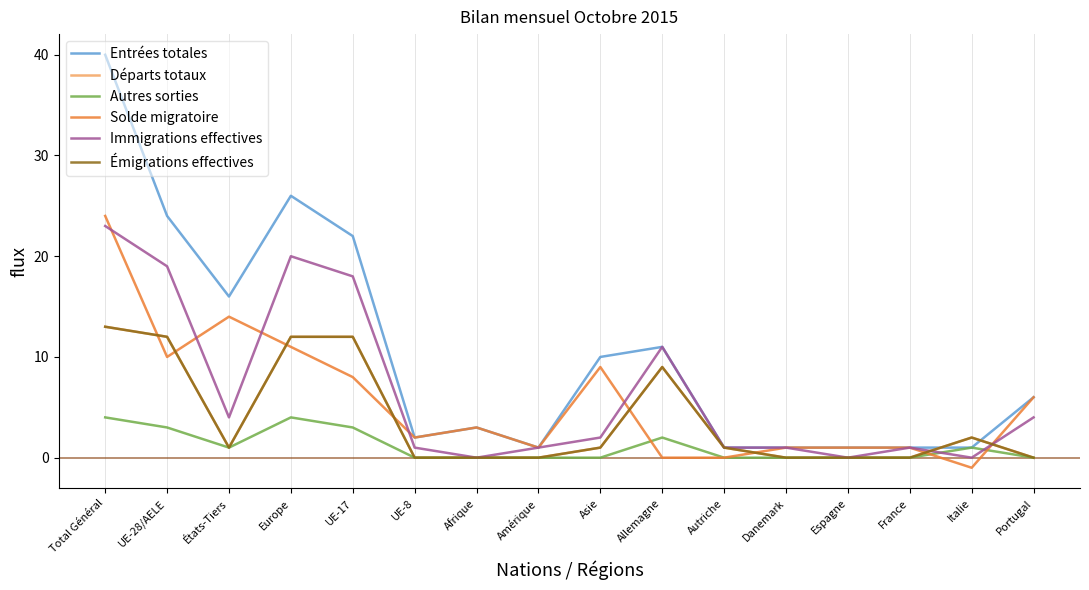

True or false: Autres sorties and Départs totaux intersect in this chart.

False